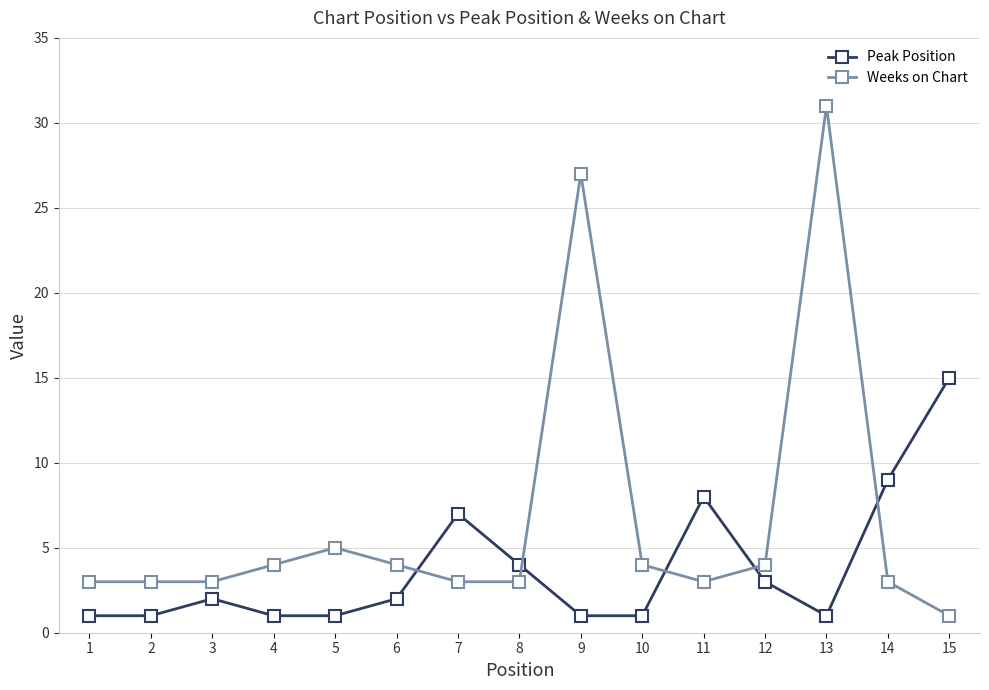

Is it true that Peak Position equals 8 at 11?

True